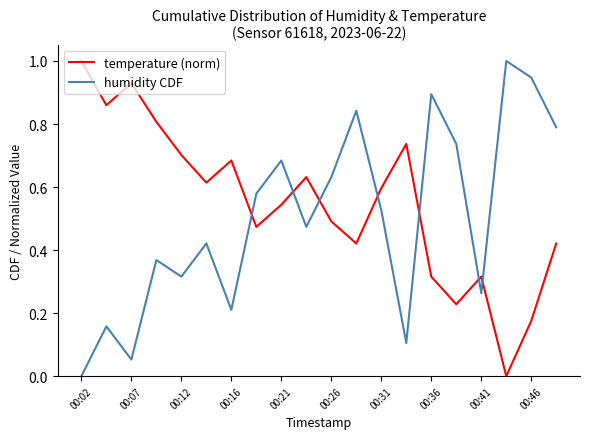

True or false: temperature (norm) and humidity CDF cross at least once.

True